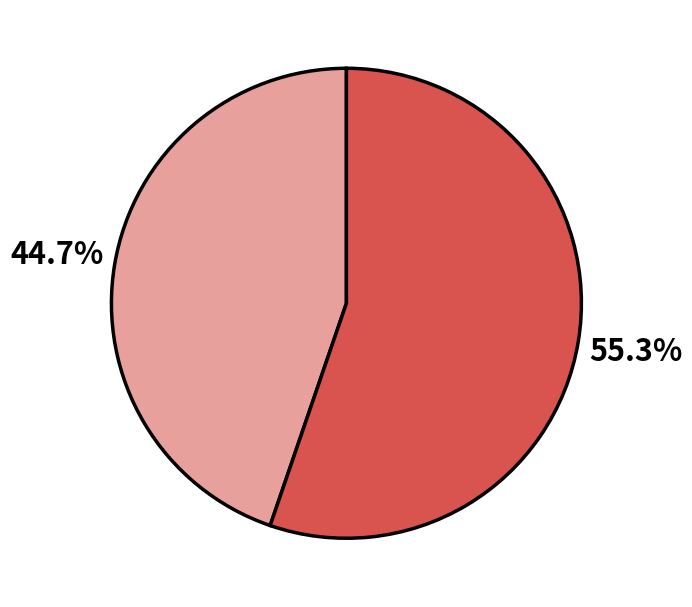

To the nearest percent, what is the average slice percentage?

50%